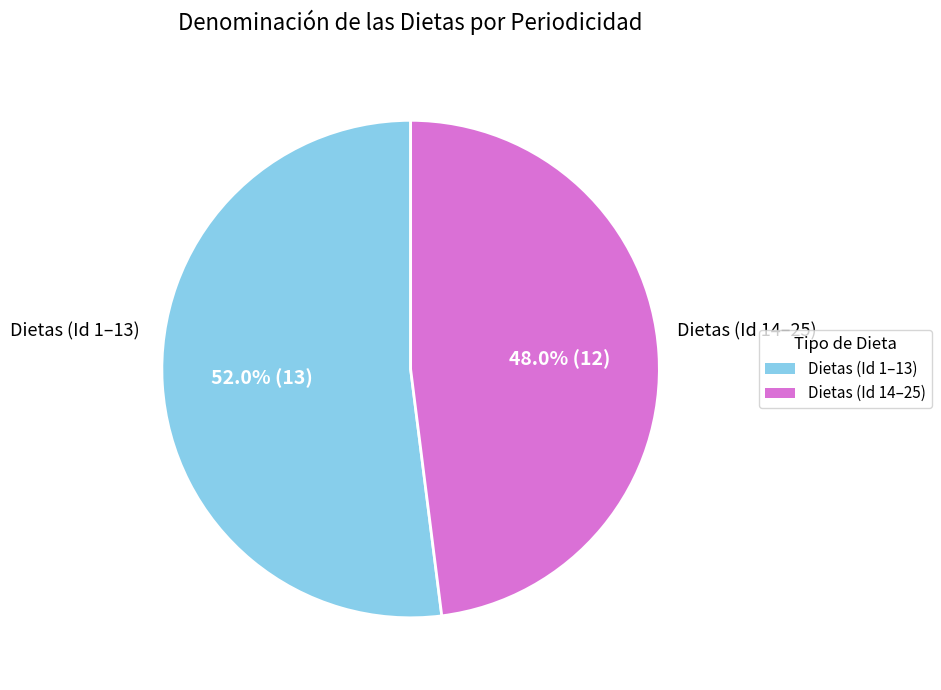

Does any single category account for the majority?

Yes